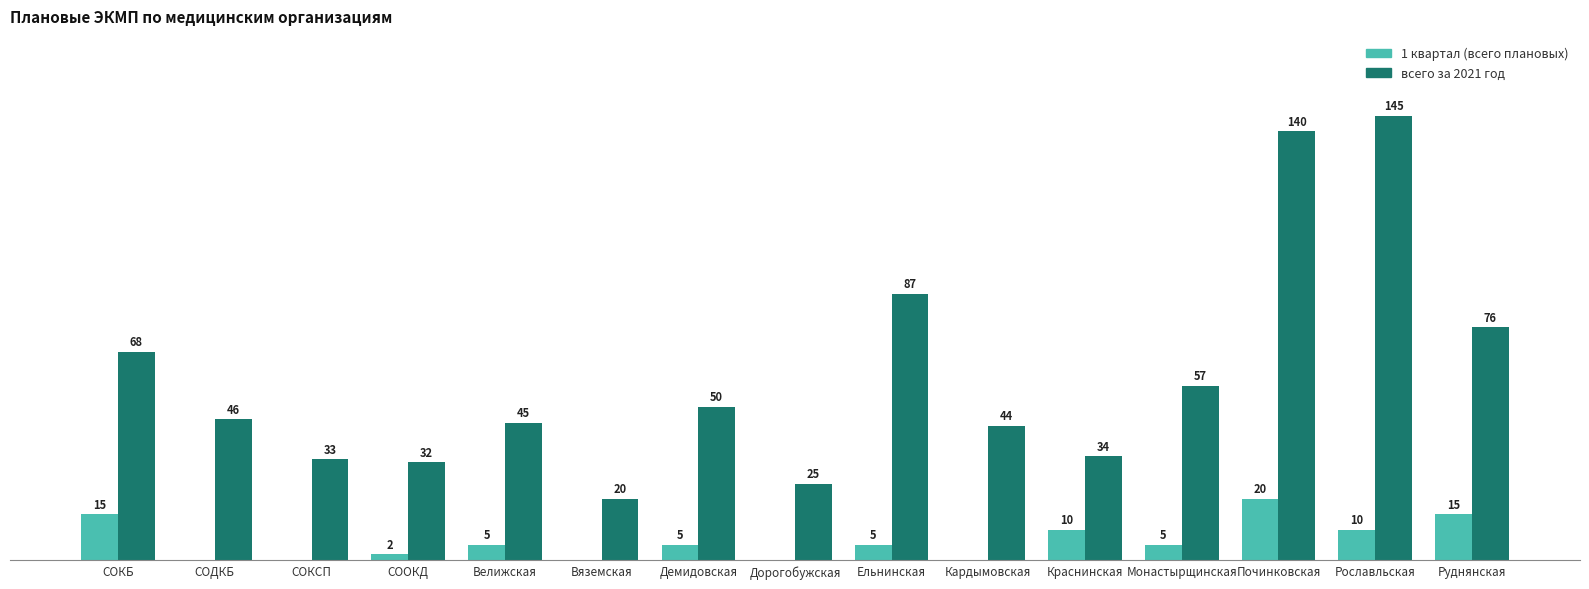

At which label does 1 квартал (всего плановых) reach its peak?

Починковская